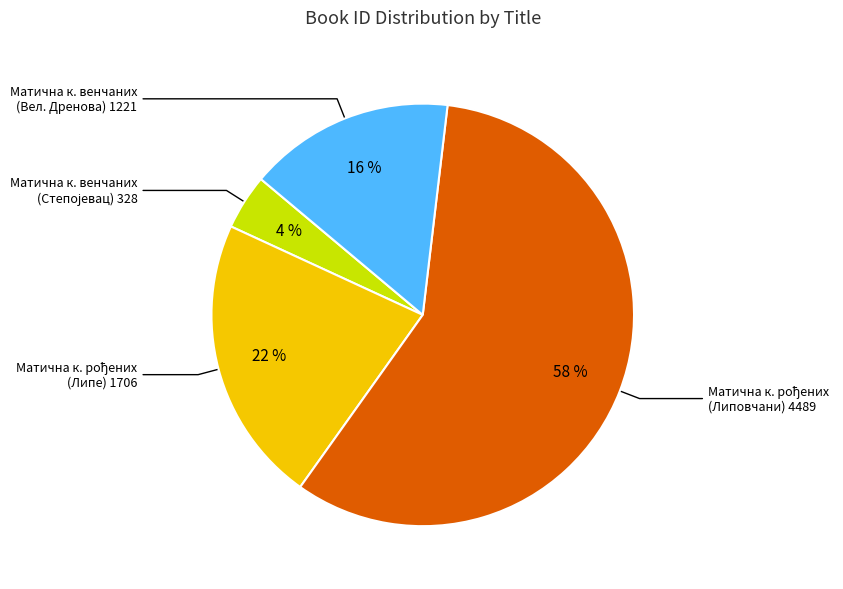

To the nearest percent, what is the average slice percentage?

25%